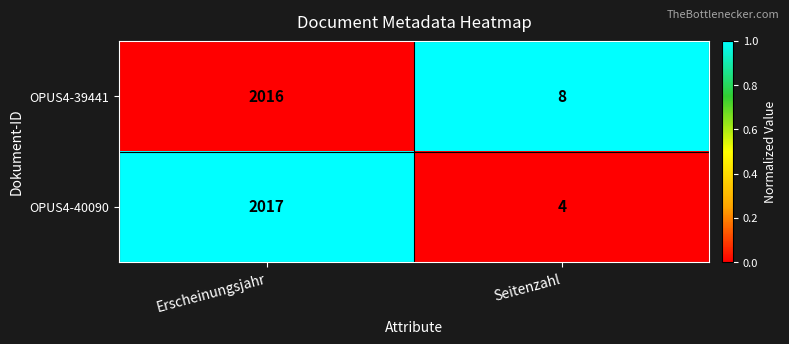

Which series changed the most between Erscheinungsjahr and Seitenzahl?

OPUS4-40090